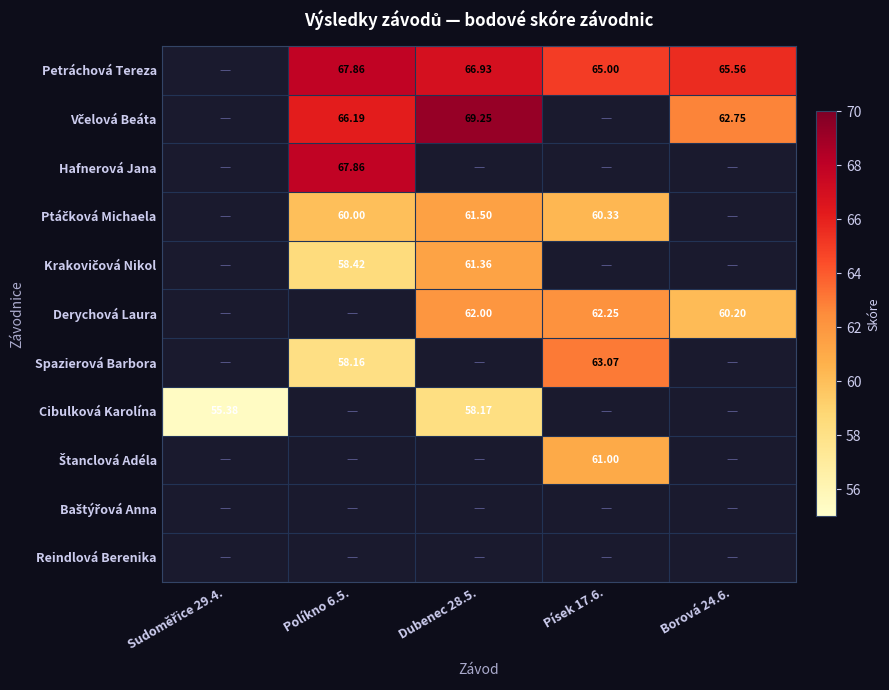

What value does the Petráchová Tereza series have at Dubenec 28.5.?

66.9